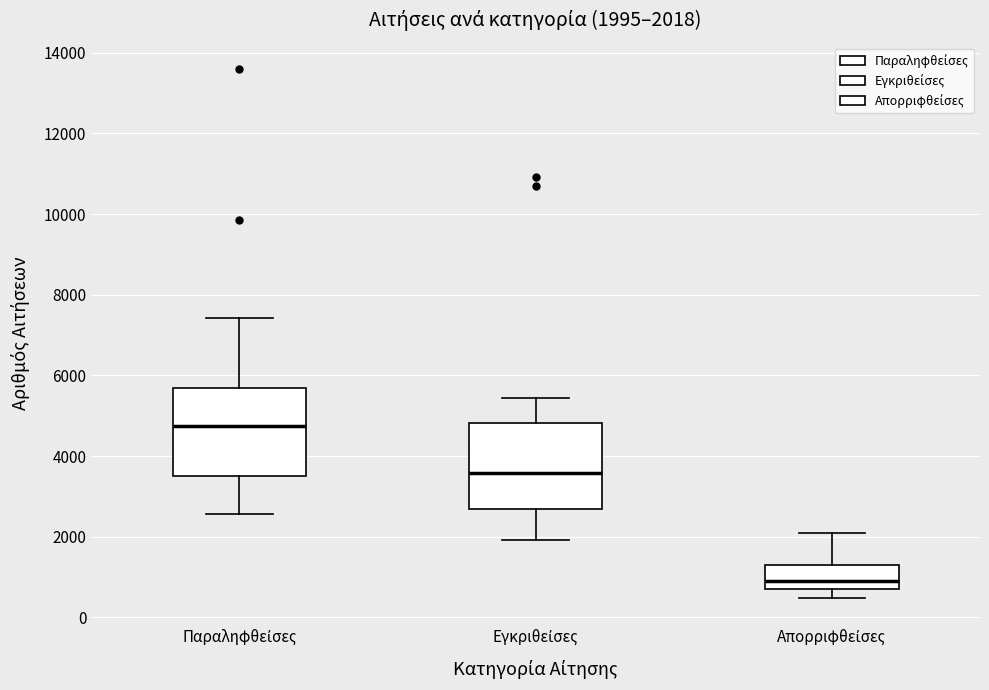

Which box's median line is the highest?

Παραληφθείσες